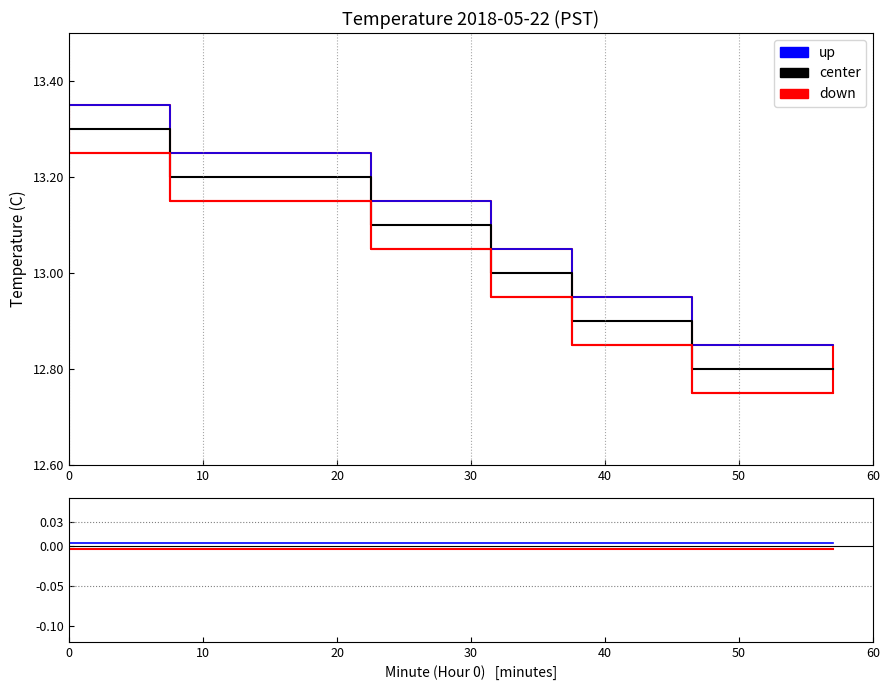

True or false: center and up intersect in this chart.

False